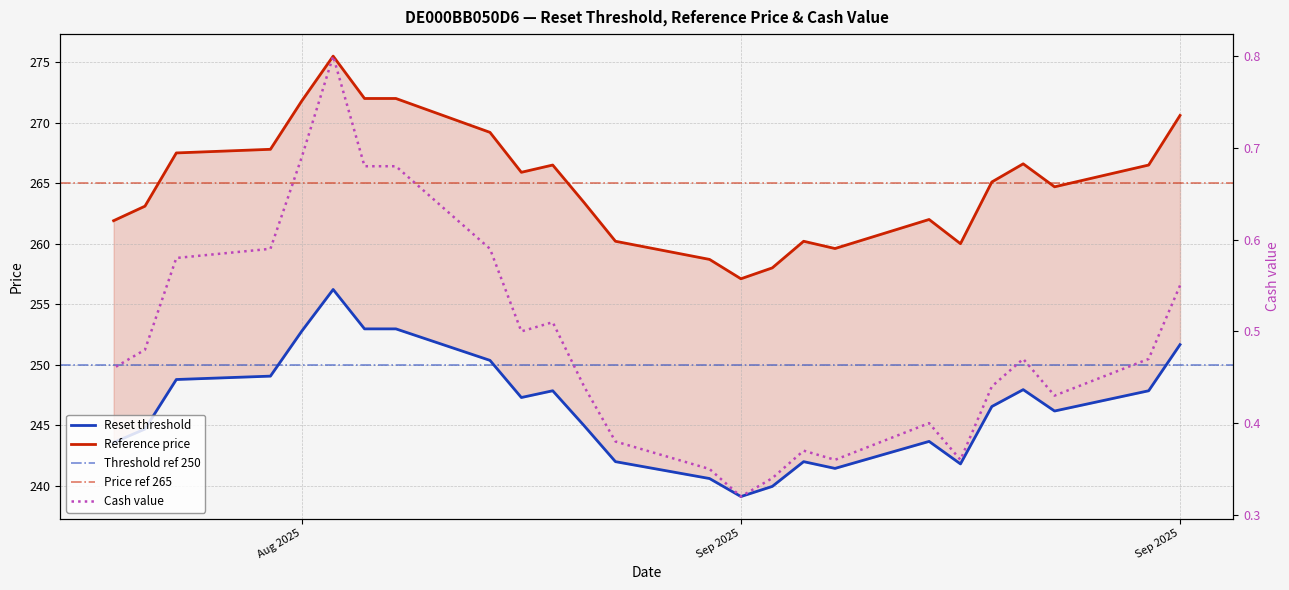

True or false: Reference price and Reset threshold cross at least once.

False